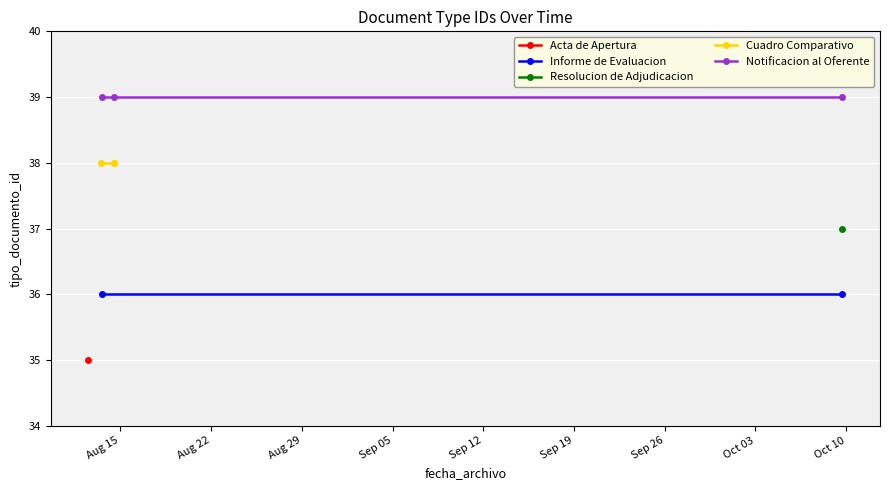

What is the label of the 6th point from the left?

2013-08-13 13:11:32